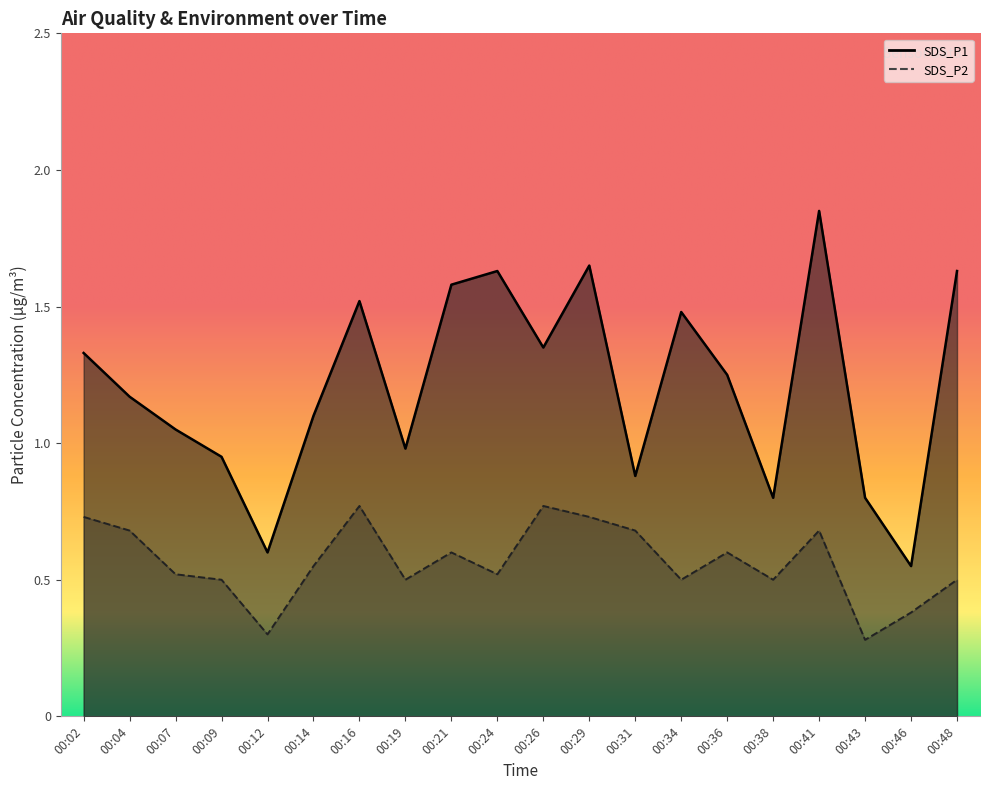

Which series has the largest total across all categories?

SDS_P1